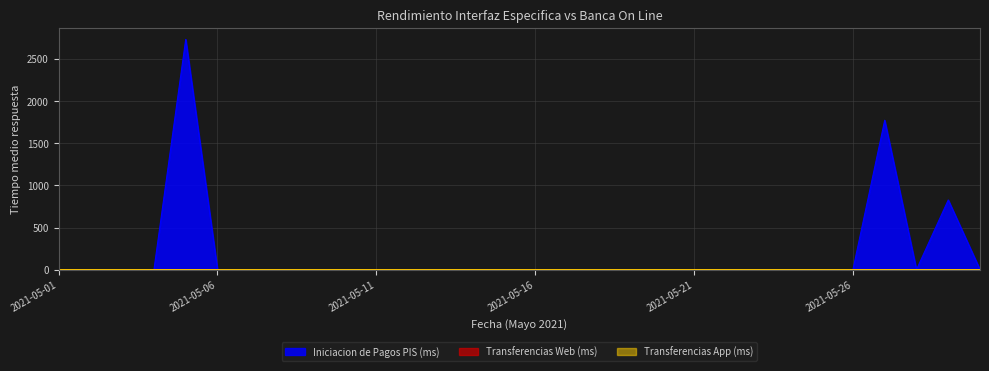

How many interior local valleys does the Iniciacion de Pagos PIS (ms) series have?

1